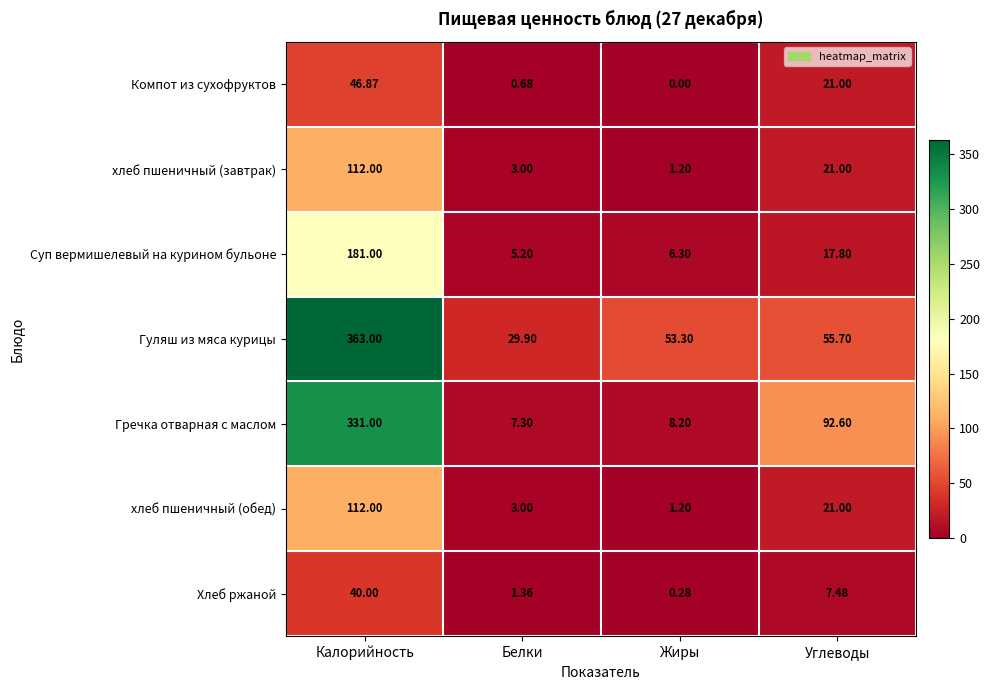

Which category has the lowest value in the хлеб пшеничный (обед) series?

Жиры